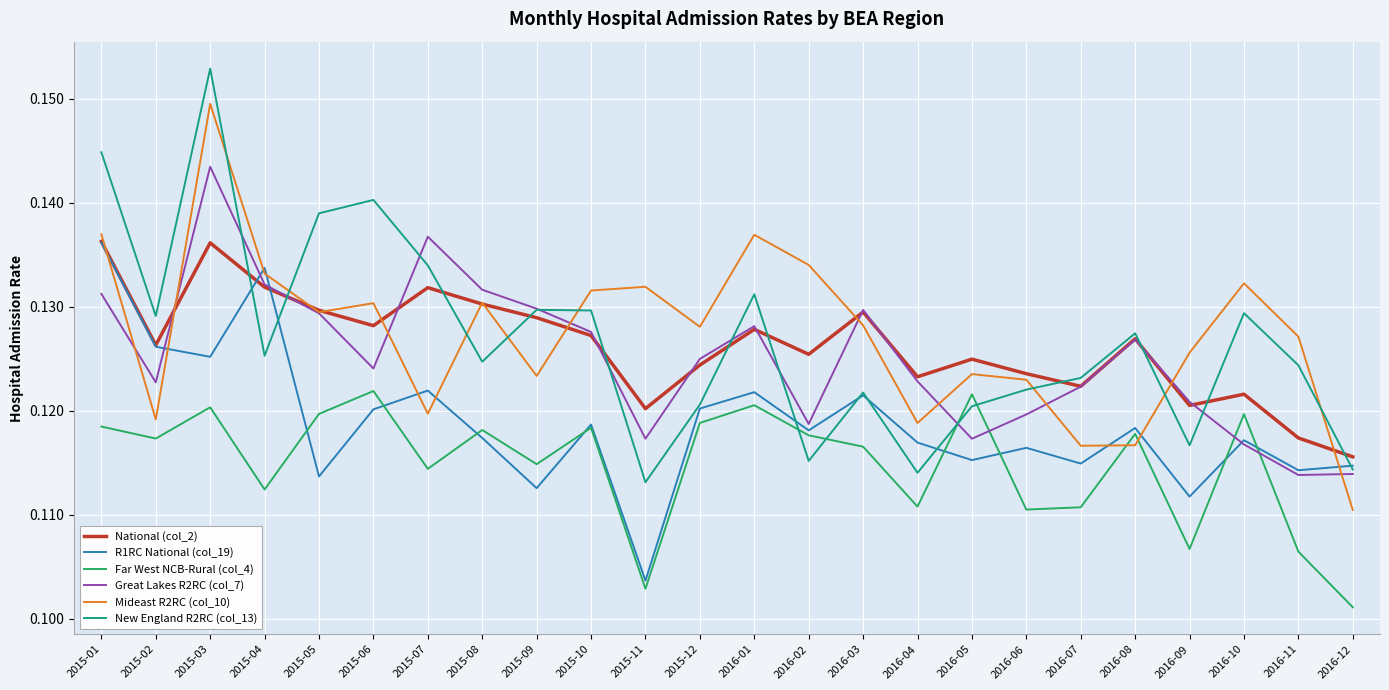

How many times do Far West NCB-Rural (col_4) and New England R2RC (col_13) cross each other?

4